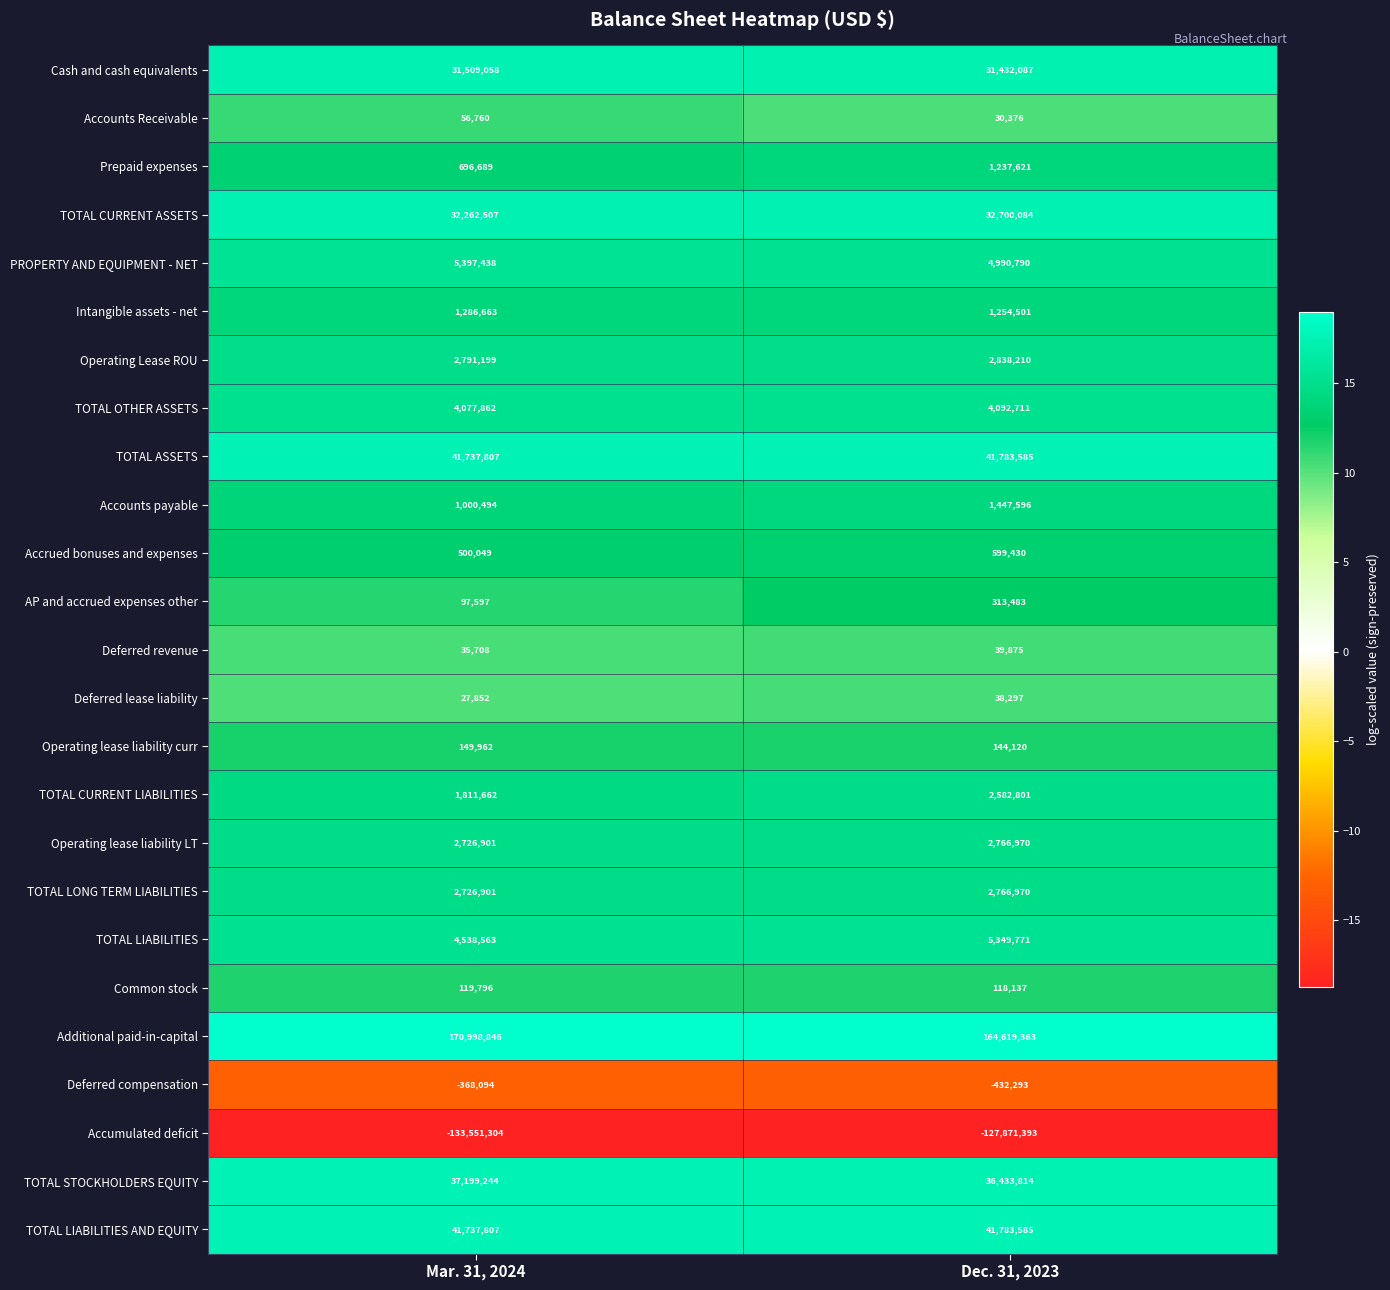

Is it true that TOTAL CURRENT LIABILITIES equals 2582801 at Dec. 31, 2023?

True